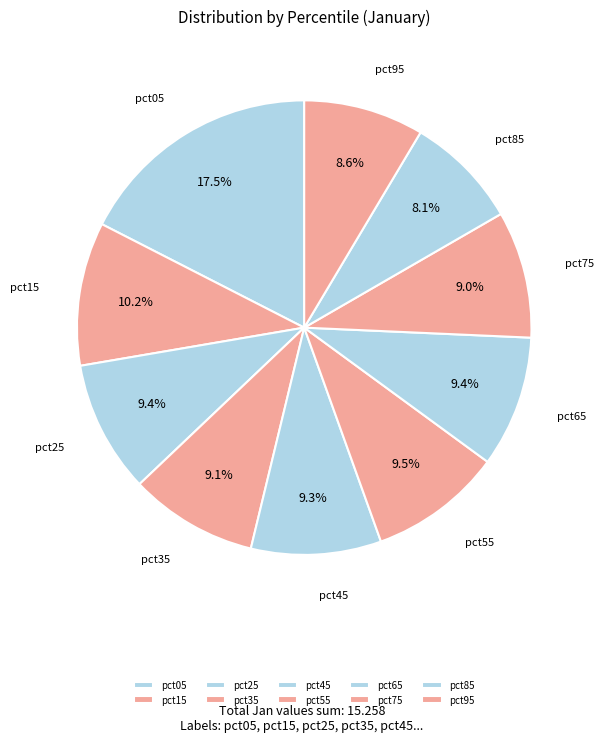

Count the number of slices in the pie.

10